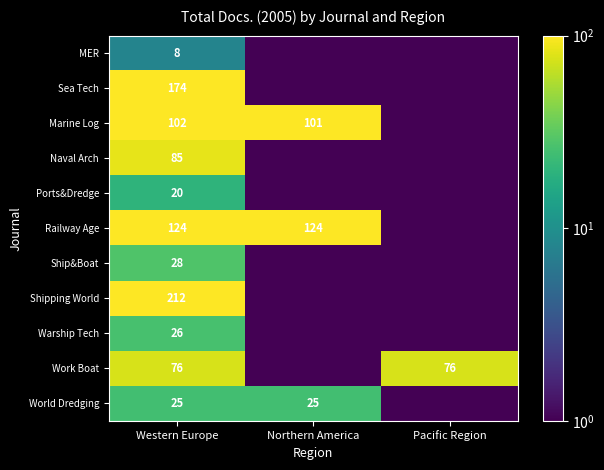

Is it true that Ship&Boat equals 9.9 at Western Europe?

False